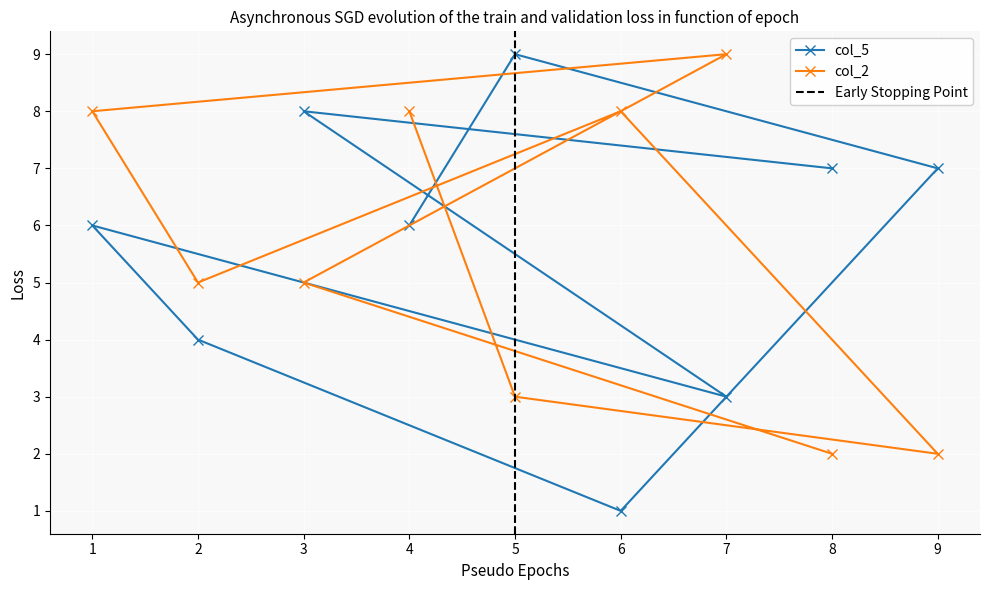

The col_2 series shows 3 at 4. True or false?

False